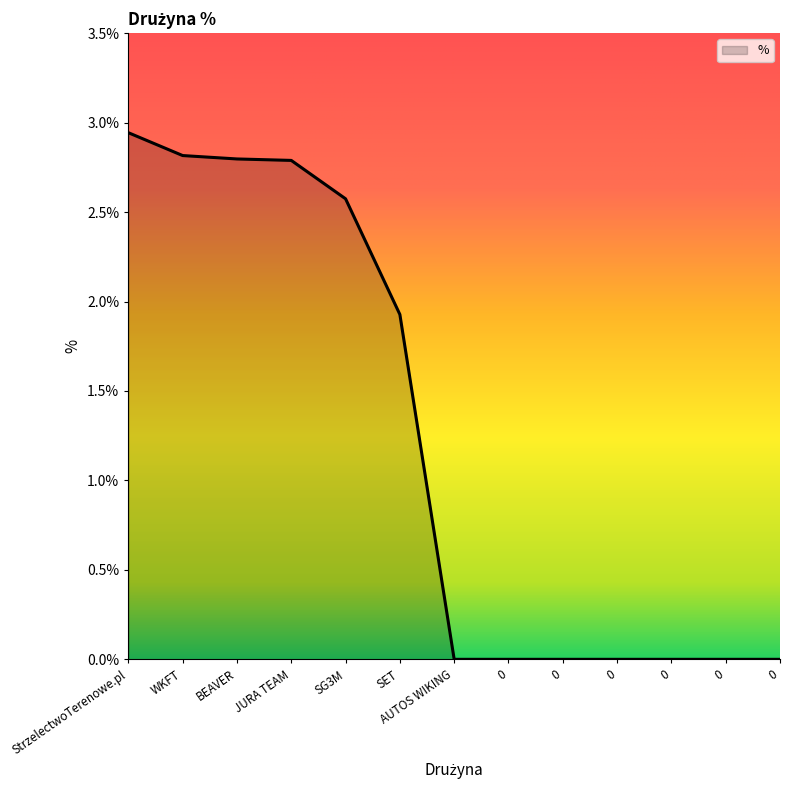

What is the maximum value shown in the chart?

2.9